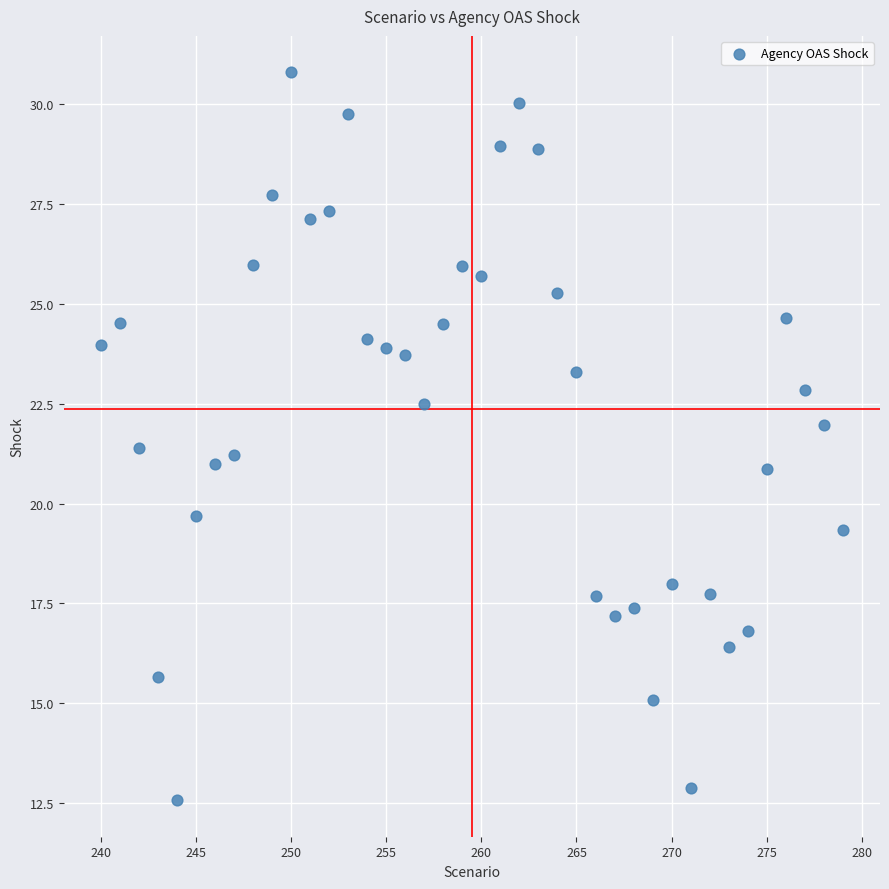

What is the range of Y values (max minus min)?

18.2